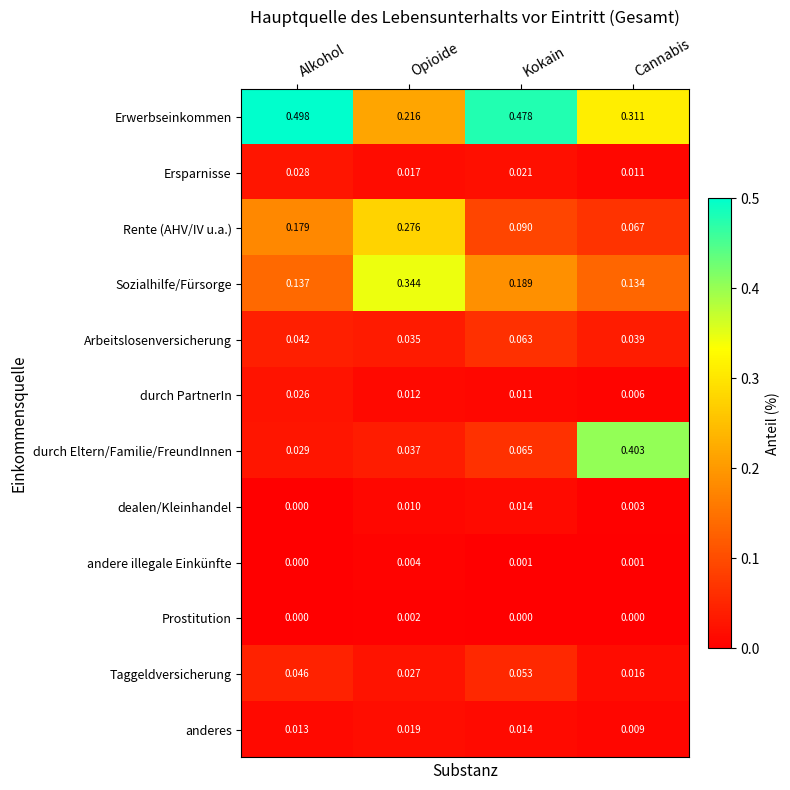

Which category has the highest value across all series?

Alkohol